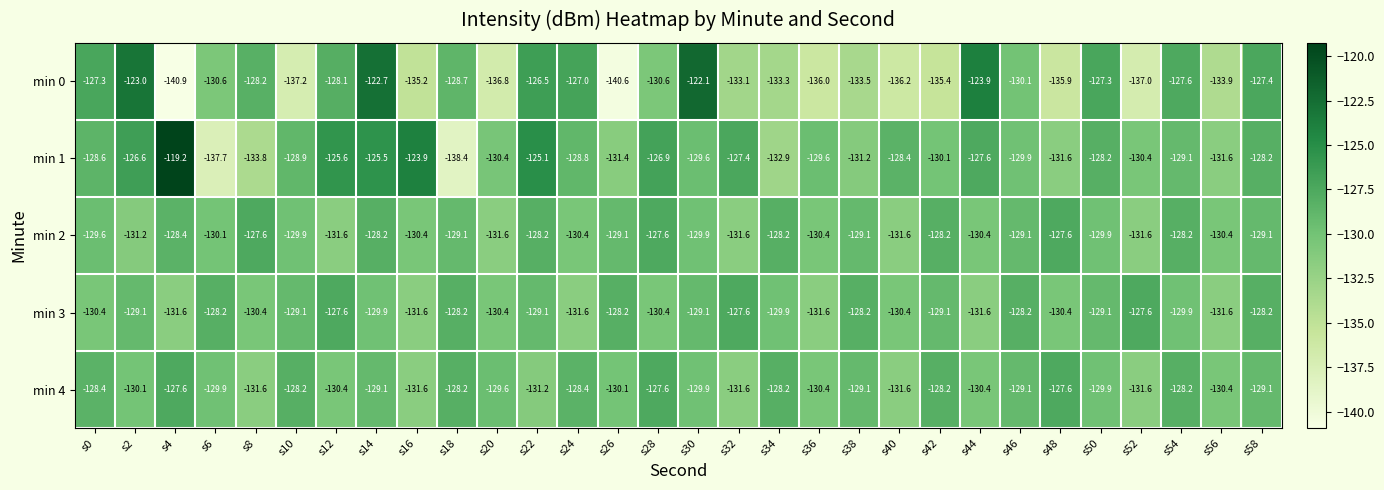

Rank the series at s12 from lowest to highest value.

min 2, min 4, min 0, min 3, min 1